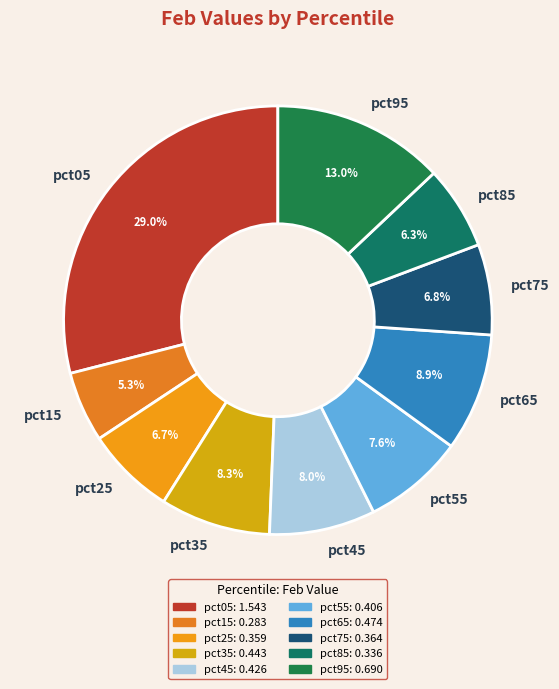

The pct25 slice represents 15% of the pie. True or false?

False